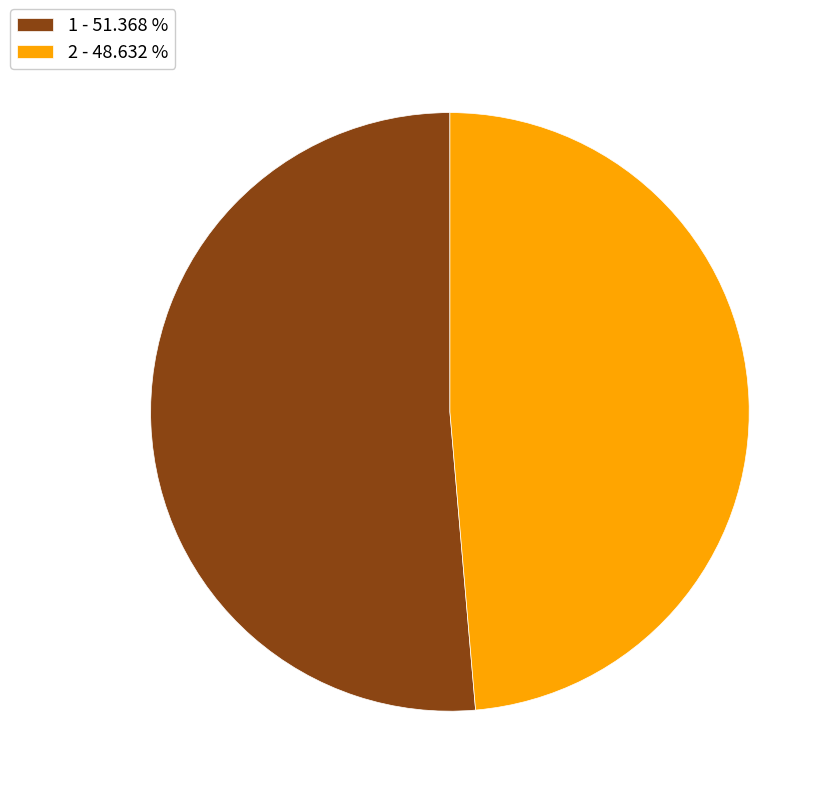

Count the number of slices in the pie.

2